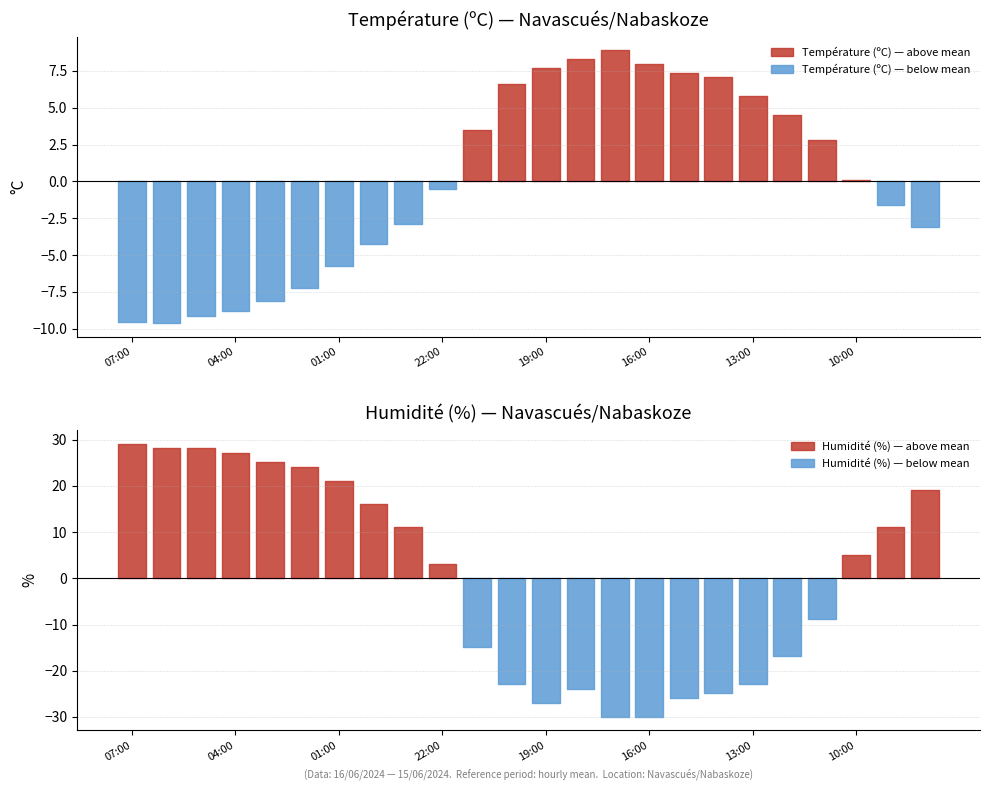

What are all the series names shown in the legend?

Température (ºC), Humidité (%)